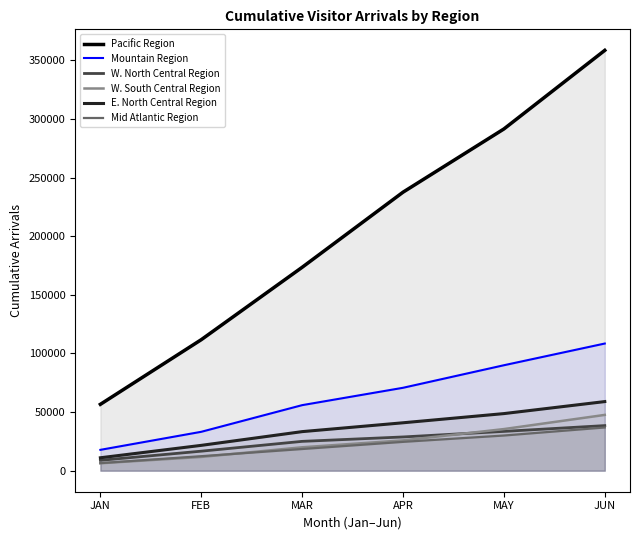

What is the value of the Mountain Region point at the 2nd from the left?

33175.6